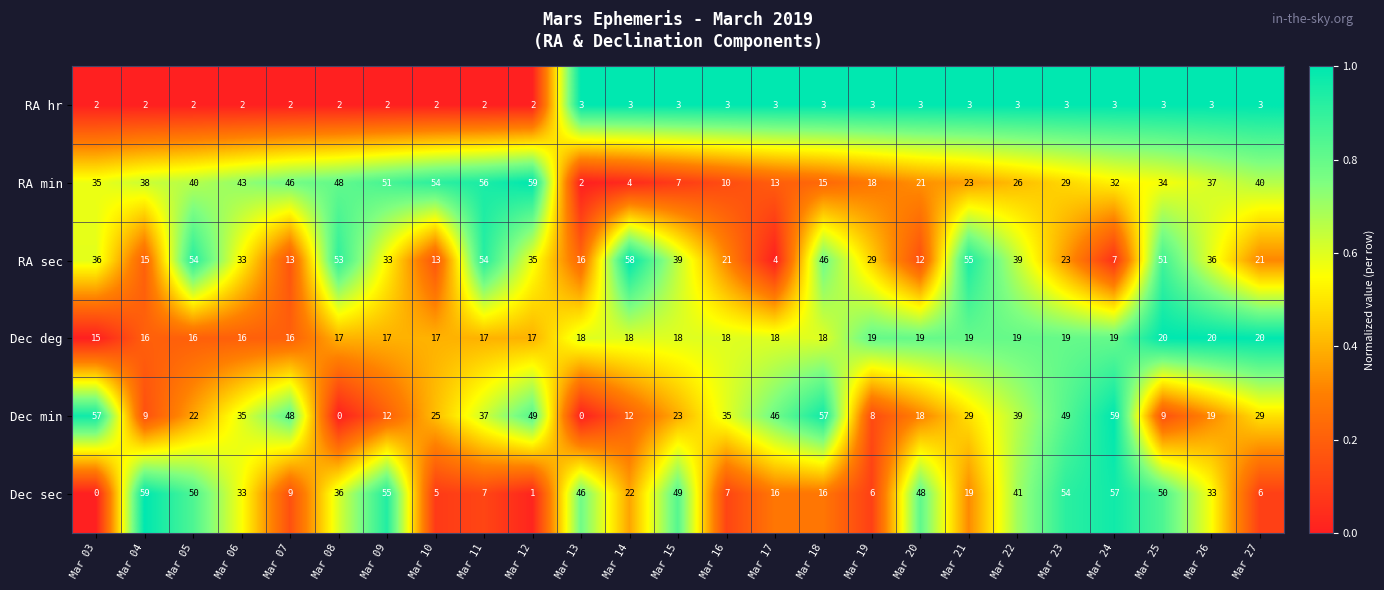

Which category has the highest value in the RA min series?

Mar 12